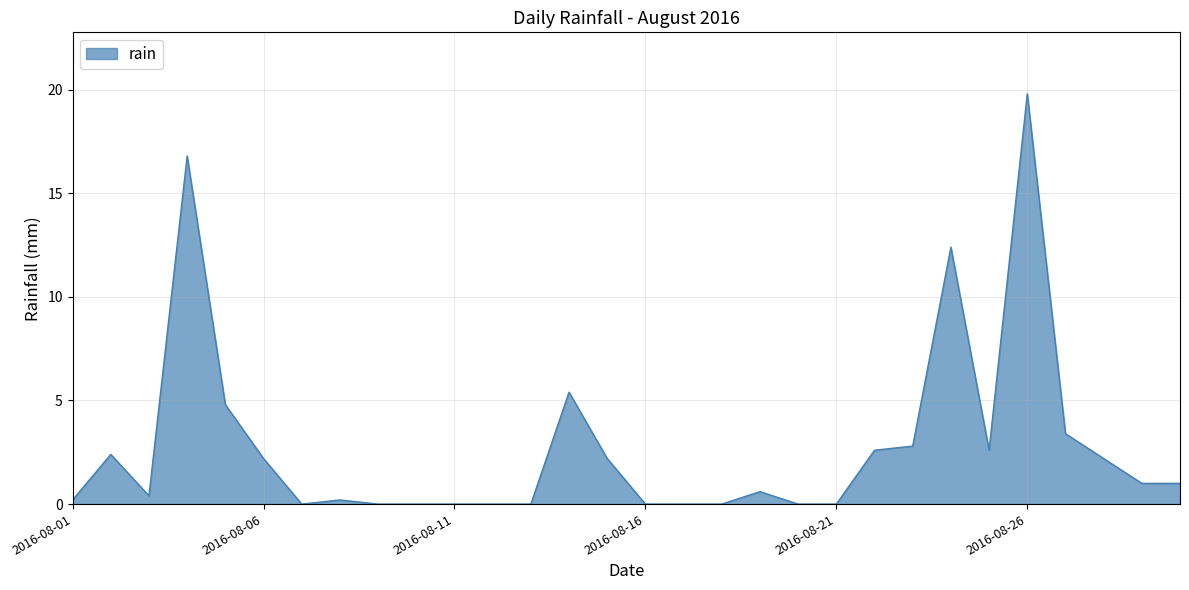

What is the maximum value shown in the chart?

19.8